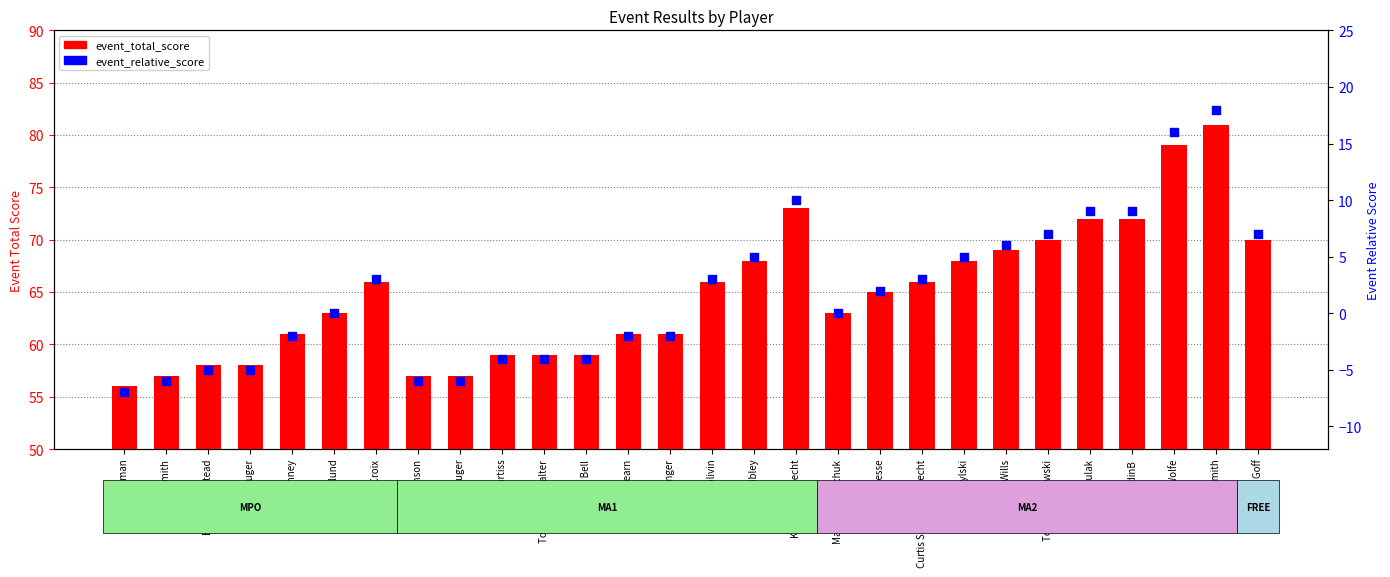

What are all the series names shown in the legend?

event_total_score, event_relative_score